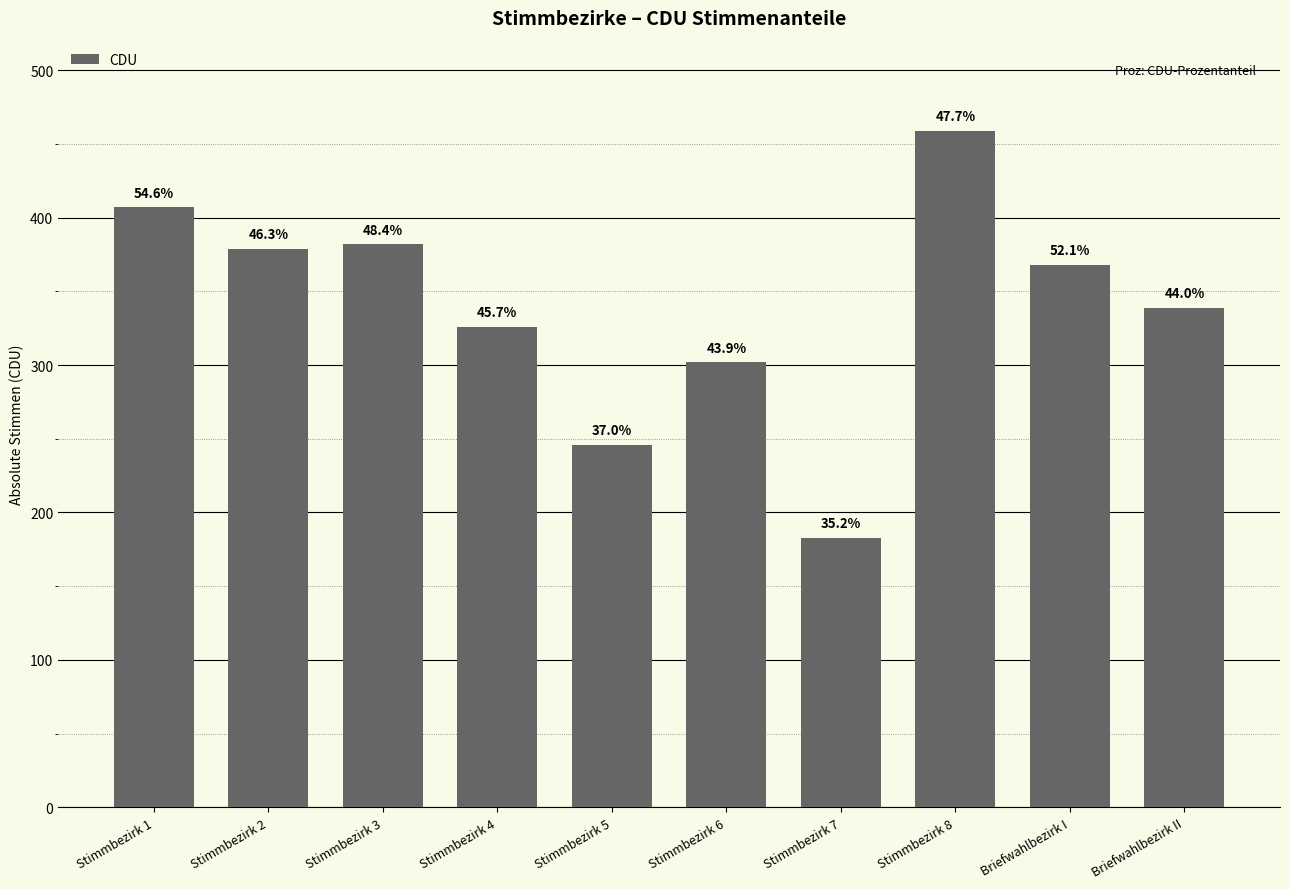

Does the chart contain any negative values?

No